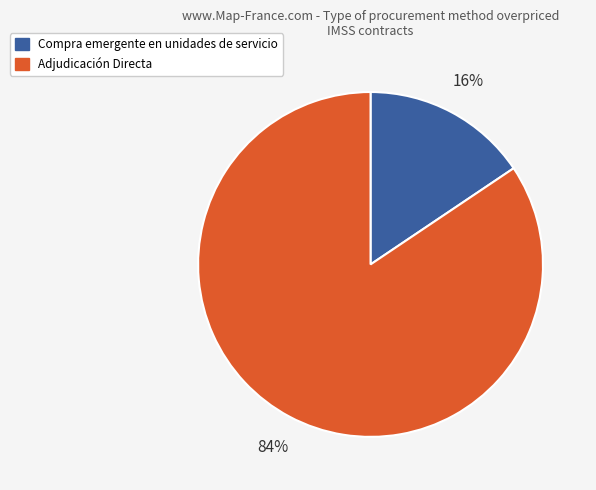

Do Adjudicación Directa and Compra emergente en unidades de servicio together represent more than half of the pie?

Yes